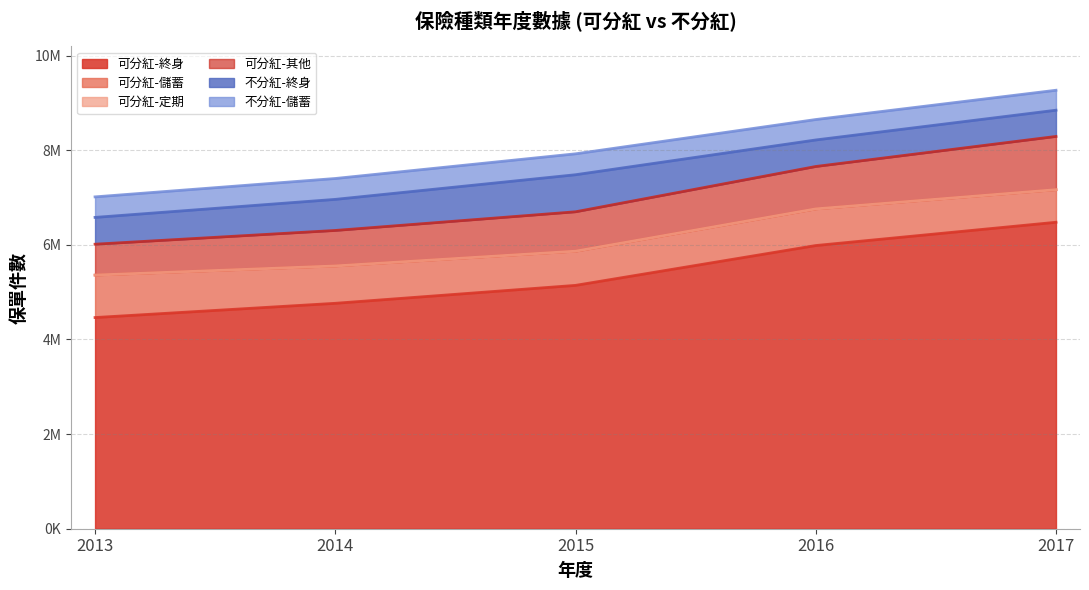

Where is the first local maximum for 不分紅-終身?

2015